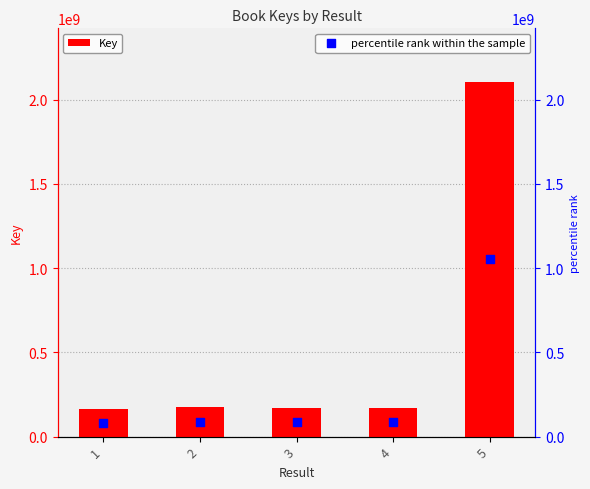

At which category is the sum across all series the highest?

5